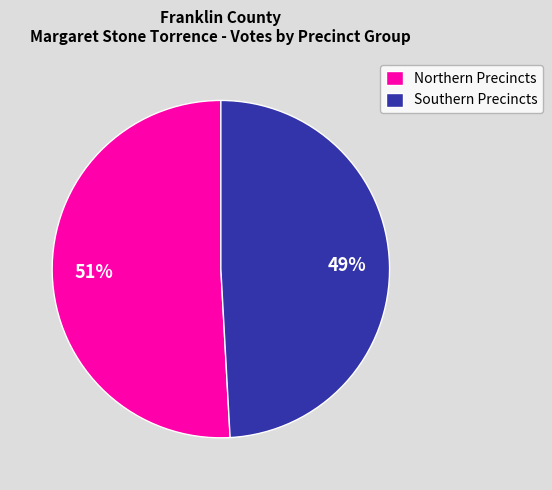

What percentage is the Southern Precincts slice, to the nearest percent?

49%